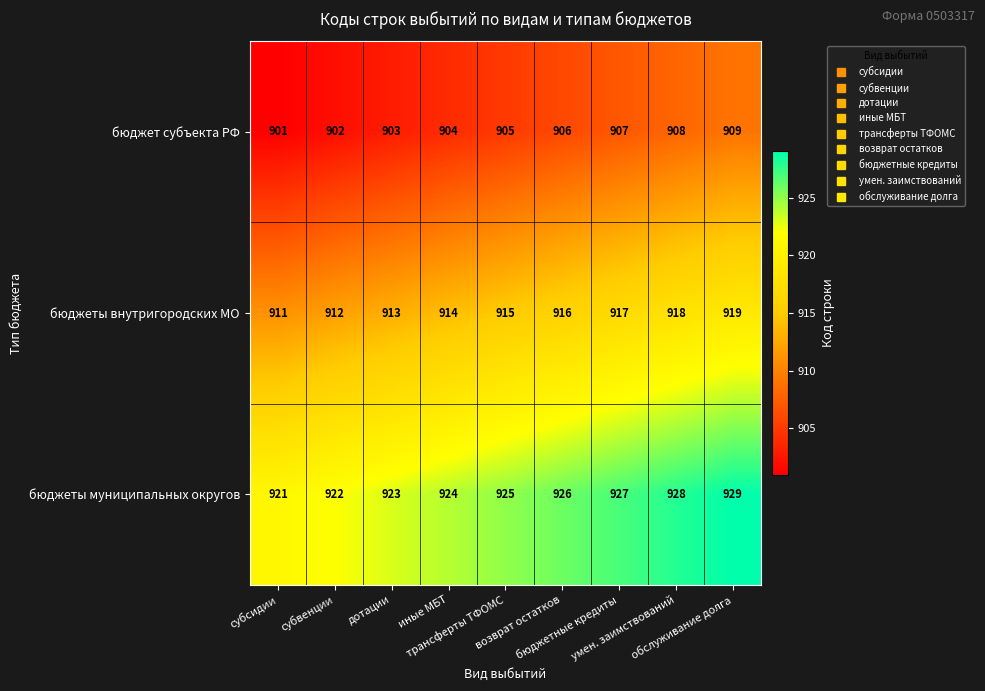

How many бюджеты муниципальных округов values are between 923 and 927?

5